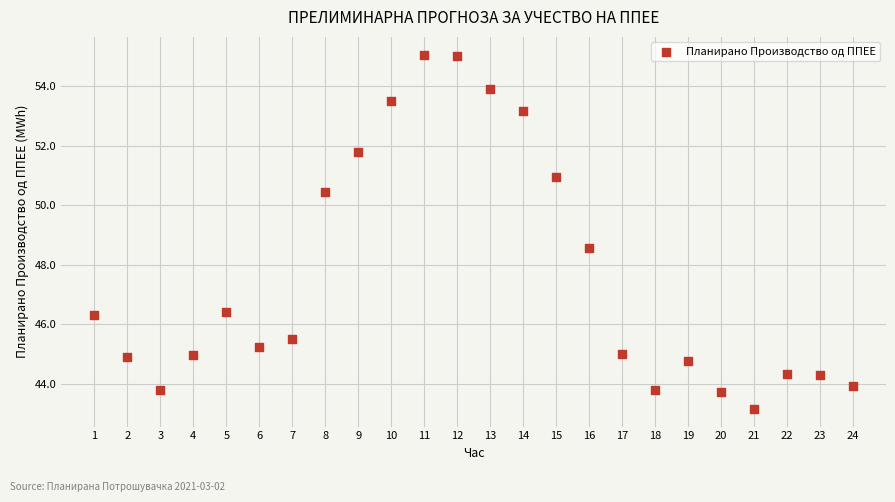

What Y value in the scatter plot is closest to 49?

48.6